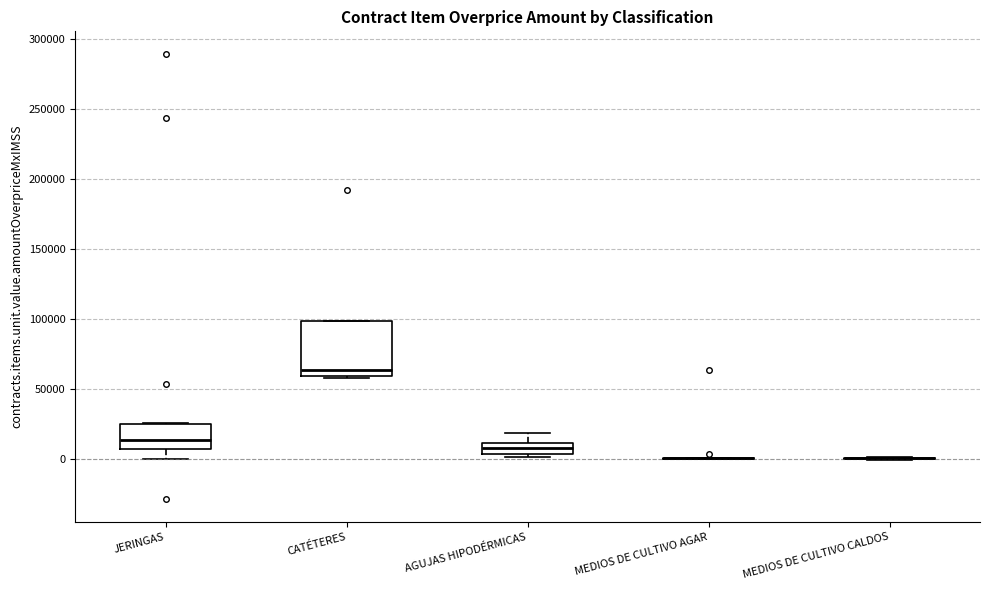

Reading left to right, read every box against the y-axis: the position of its median line, the range the box covers, and the ends of its whiskers. The values are not printed on the chart, so give them approximately, as read against the axis.

JERINGAS: median 15000, box 5000 to 25000, whiskers 0 to 25000
CATÉTERES: median 65000, box 60000 to 100000, whiskers 55000 to 100000
AGUJAS HIPODÉRMICAS: median 5000 (inside the box), box 5000 to 10000, whiskers 0 to 20000
MEDIOS DE CULTIVO AGAR: box collapsed to a line at 0, whiskers 0 to 0
MEDIOS DE CULTIVO CALDOS: box collapsed to a line at 0, whiskers 0 to 0